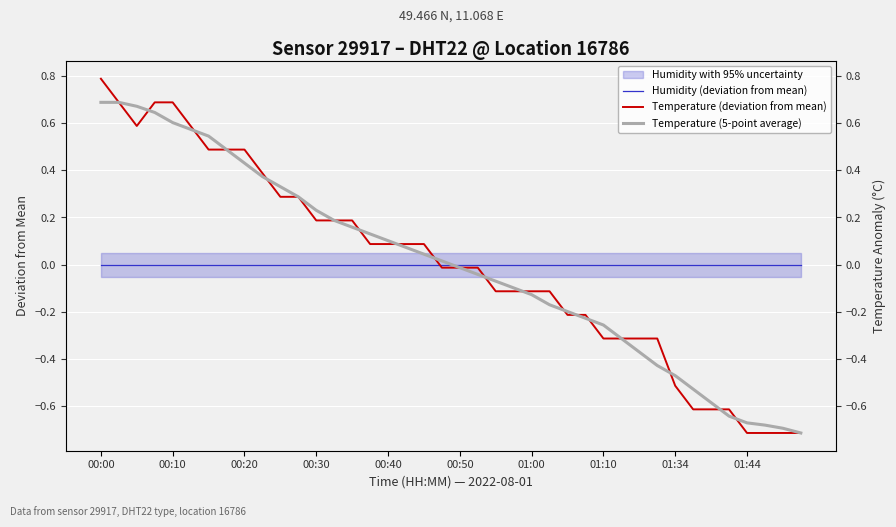

Is it true that Humidity (deviation from mean) equals 0.0 at 34?

True